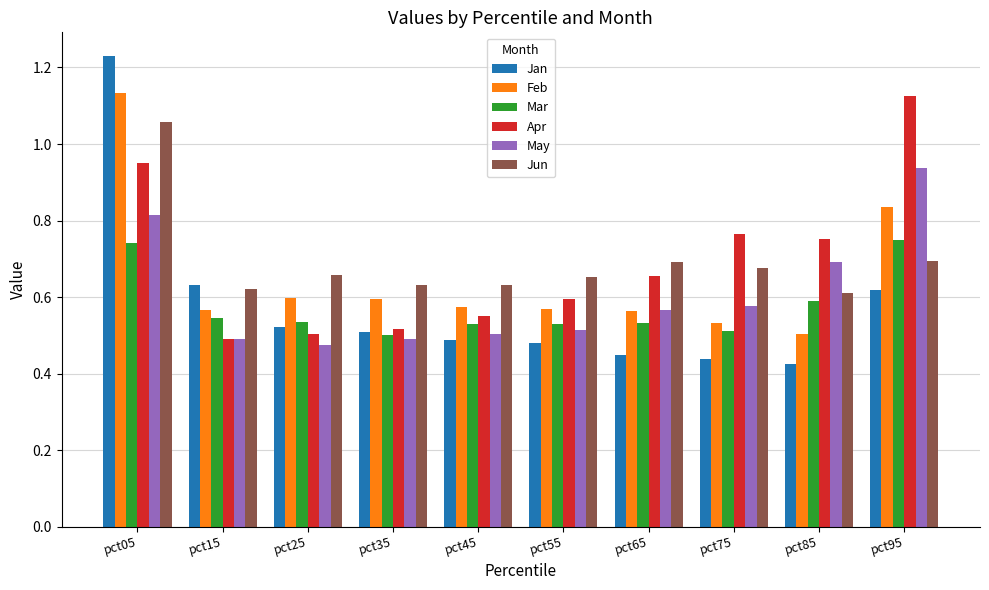

What is the difference between the highest and lowest values at pct15?

0.1